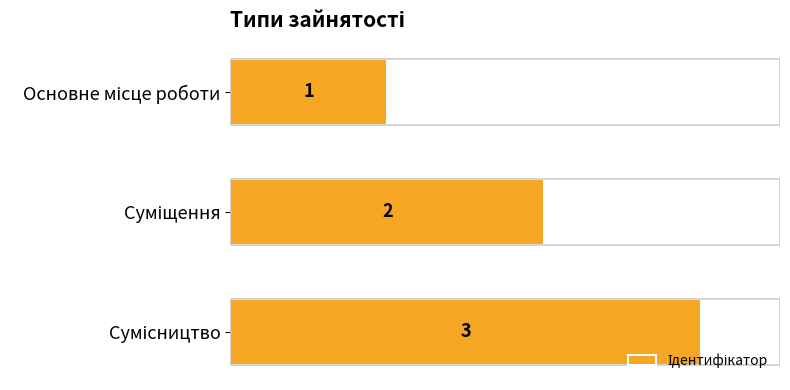

What is the value of the 1st bar from the top?

1